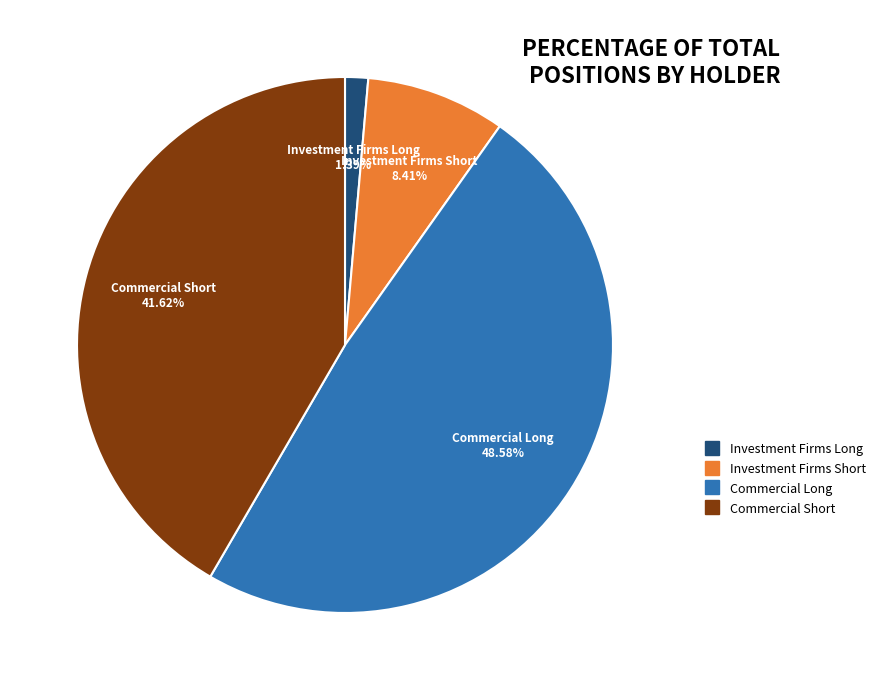

Does any single category account for the majority?

No